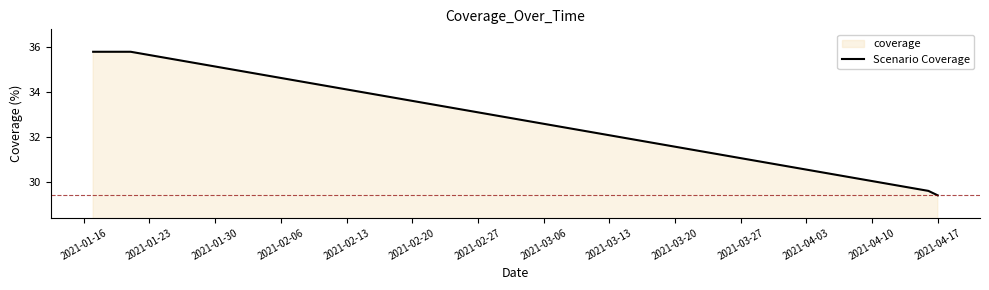

What is the greatest value displayed?

35.8